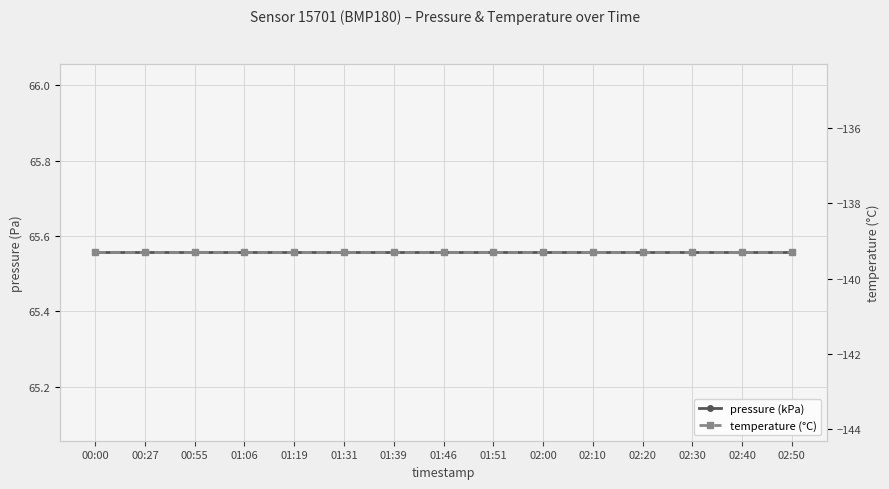

What is the total value across all series at 00:00?

-73.7